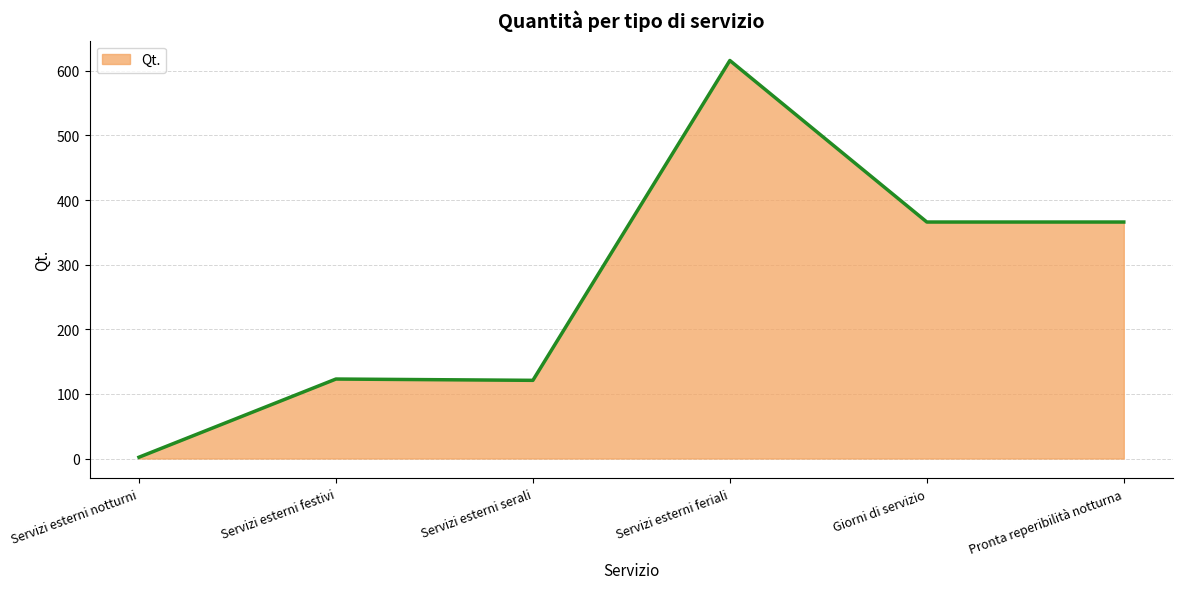

What is the change in value from Servizi esterni notturni to Servizi esterni serali?

+119